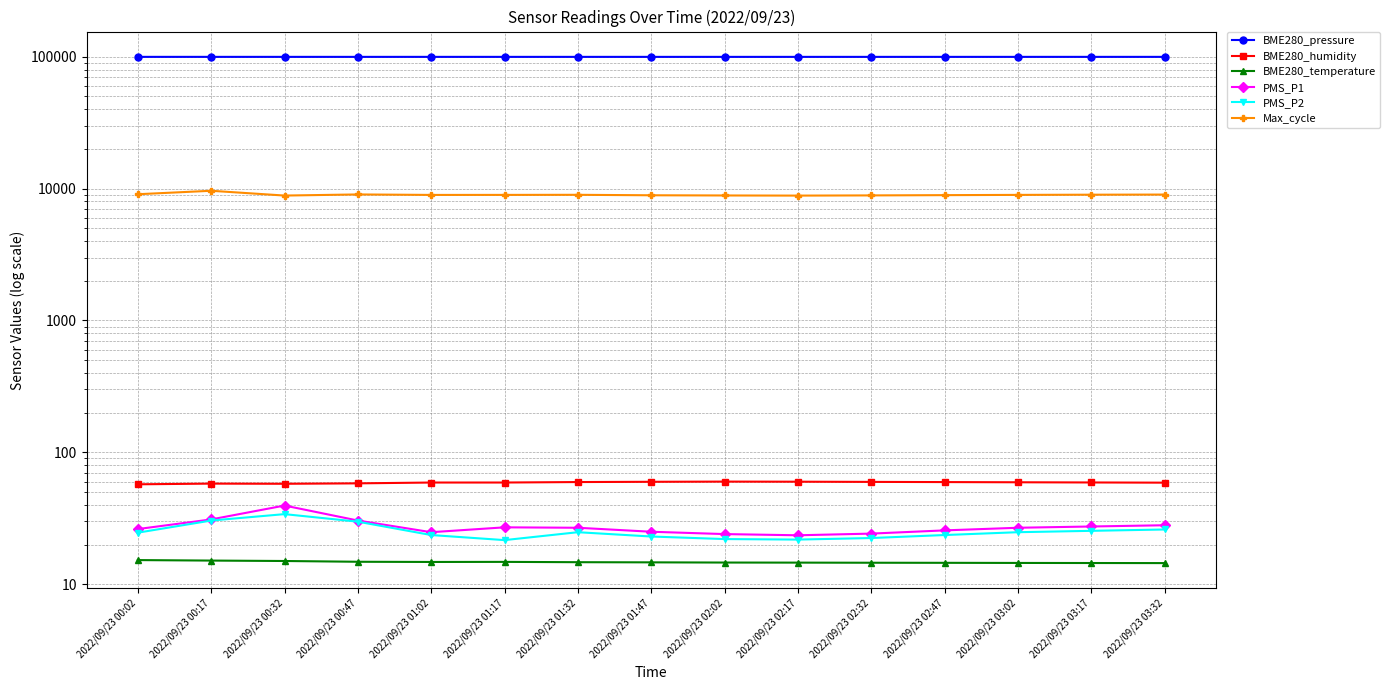

Reading right to left, list all the values displayed in this chart.

BME280_pressure: 2022/09/23 03:32=99762.0	2022/09/23 03:17=99760.0	2022/09/23 03:02=99758.0	2022/09/23 02:47=99755.0	2022/09/23 02:32=99752.0	2022/09/23 02:17=99750.0	2022/09/23 02:02=99748.5	2022/09/23 01:47=99751.0	2022/09/23 01:32=99754.6	2022/09/23 01:17=99757.1	2022/09/23 01:02=99759.8	2022/09/23 00:47=99751.8	2022/09/23 00:32=99760.3	2022/09/23 00:17=99761.9	2022/09/23 00:02=99766.0
BME280_humidity: 2022/09/23 03:32=58.9	2022/09/23 03:17=59.1	2022/09/23 03:02=59.3	2022/09/23 02:47=59.5	2022/09/23 02:32=59.7	2022/09/23 02:17=59.9	2022/09/23 02:02=60.0	2022/09/23 01:47=59.8	2022/09/23 01:32=59.5	2022/09/23 01:17=59.0	2022/09/23 01:02=59.0	2022/09/23 00:47=58.2	2022/09/23 00:32=57.8	2022/09/23 00:17=57.9	2022/09/23 00:02=57.2
BME280_temperature: 2022/09/23 03:32=14.5	2022/09/23 03:17=14.5	2022/09/23 03:02=14.5	2022/09/23 02:47=14.5	2022/09/23 02:32=14.6	2022/09/23 02:17=14.6	2022/09/23 02:02=14.6	2022/09/23 01:47=14.7	2022/09/23 01:32=14.7	2022/09/23 01:17=14.8	2022/09/23 01:02=14.8	2022/09/23 00:47=14.8	2022/09/23 00:32=15.0	2022/09/23 00:17=15.1	2022/09/23 00:02=15.2
PMS_P1: 2022/09/23 03:32=28.0	2022/09/23 03:17=27.4	2022/09/23 03:02=26.8	2022/09/23 02:47=25.6	2022/09/23 02:32=24.2	2022/09/23 02:17=23.5	2022/09/23 02:02=24.0	2022/09/23 01:47=25.0	2022/09/23 01:32=26.8	2022/09/23 01:17=27.0	2022/09/23 01:02=24.8	2022/09/23 00:47=30.4	2022/09/23 00:32=39.5	2022/09/23 00:17=31.0	2022/09/23 00:02=26.2
PMS_P2: 2022/09/23 03:32=26.0	2022/09/23 03:17=25.4	2022/09/23 03:02=24.8	2022/09/23 02:47=23.6	2022/09/23 02:32=22.4	2022/09/23 02:17=21.8	2022/09/23 02:02=22.0	2022/09/23 01:47=23.0	2022/09/23 01:32=24.8	2022/09/23 01:17=21.6	2022/09/23 01:02=23.6	2022/09/23 00:47=29.8	2022/09/23 00:32=34.0	2022/09/23 00:17=30.4	2022/09/23 00:02=24.6
Max_cycle: 2022/09/23 03:32=9010.0	2022/09/23 03:17=8990.0	2022/09/23 03:02=8960.0	2022/09/23 02:47=8920.0	2022/09/23 02:32=8880.0	2022/09/23 02:17=8850.0	2022/09/23 02:02=8870.0	2022/09/23 01:47=8900.0	2022/09/23 01:32=8973.0	2022/09/23 01:17=8959.0	2022/09/23 01:02=8955.0	2022/09/23 00:47=9031.0	2022/09/23 00:32=8856.0	2022/09/23 00:17=9628.0	2022/09/23 00:02=9066.0